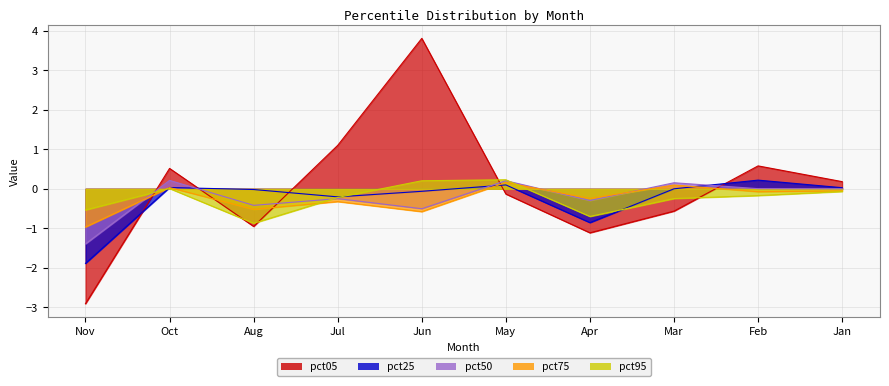

Between which two adjacent categories do pct95 and pct25 first intersect?

Nov and Oct